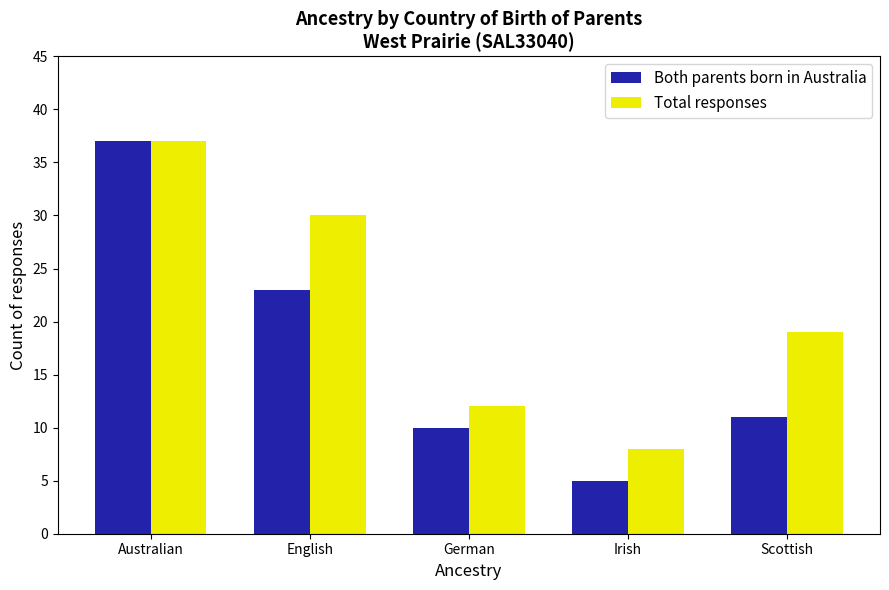

The Both parents born in Australia series shows 23 at English. True or false?

True